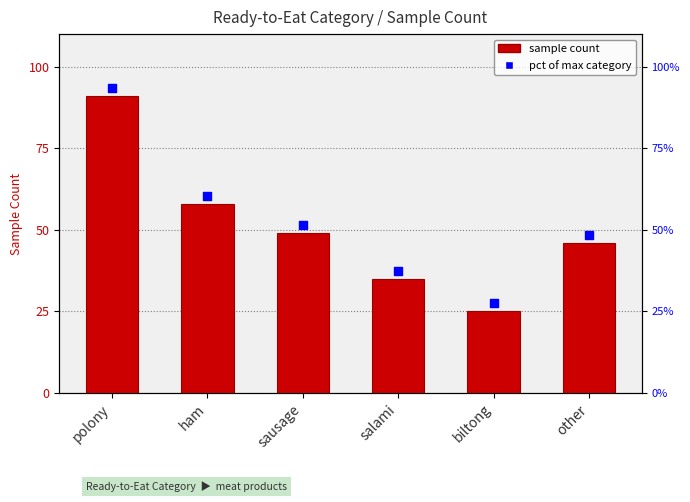

Which has a higher value, polony or biltong?

polony